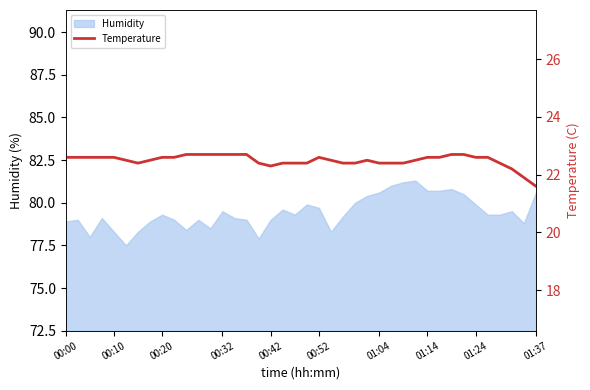

What is the maximum value for Humidity?

81.3